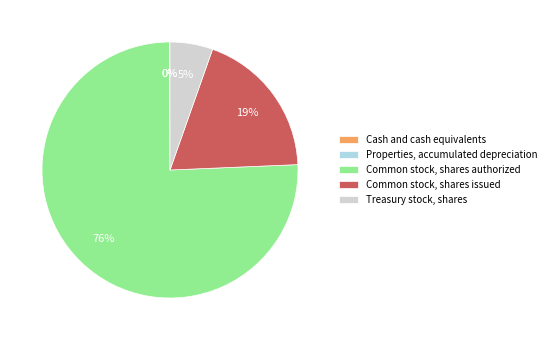

Is there any slice that represents more than half of the pie?

Yes